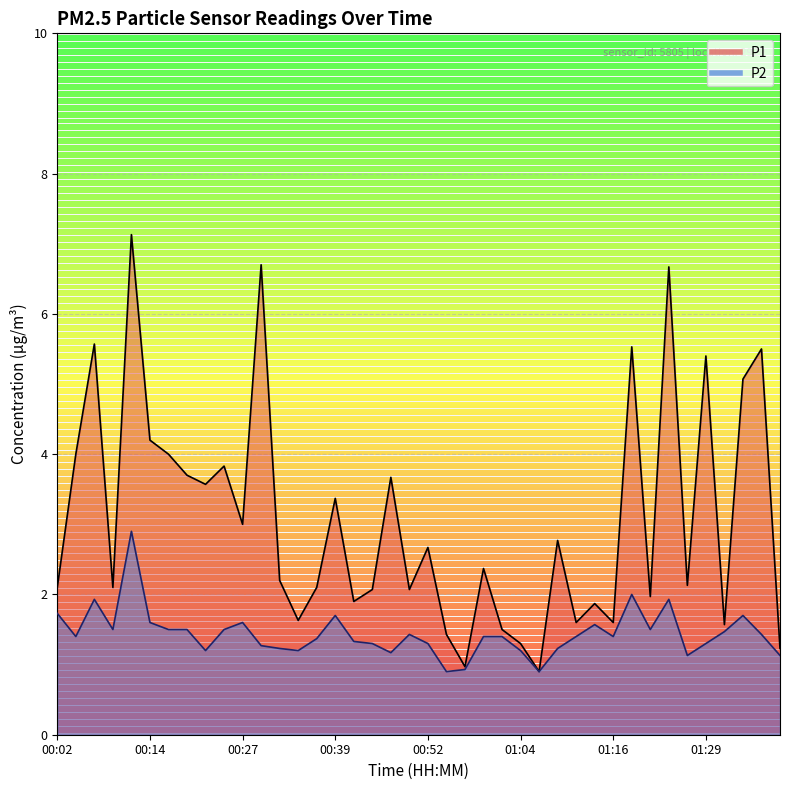

True or false: P2 and P1 cross at least once.

False